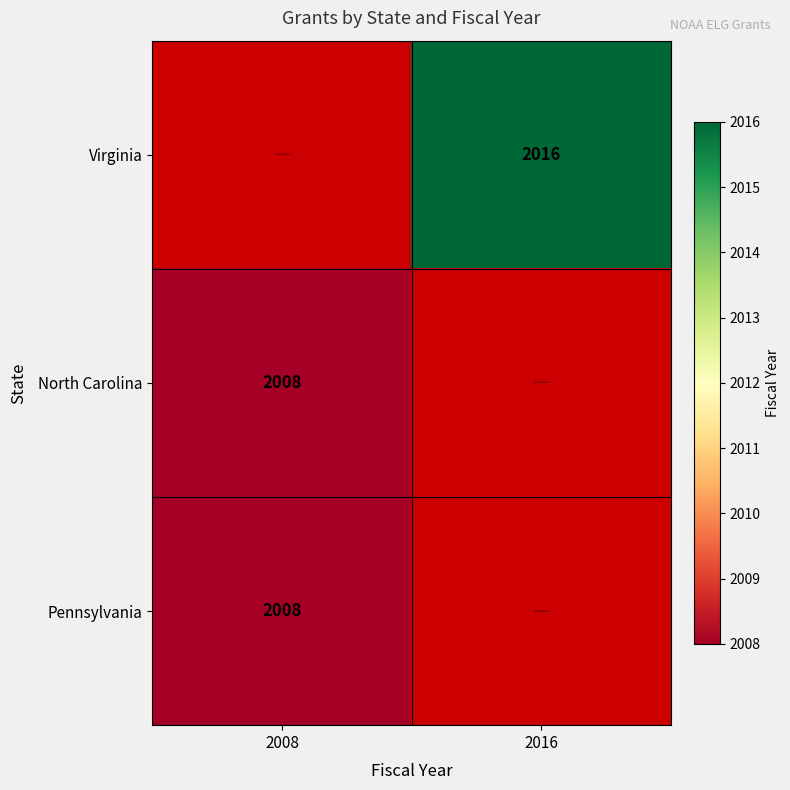

The North Carolina series shows 2008 at 2008. True or false?

True